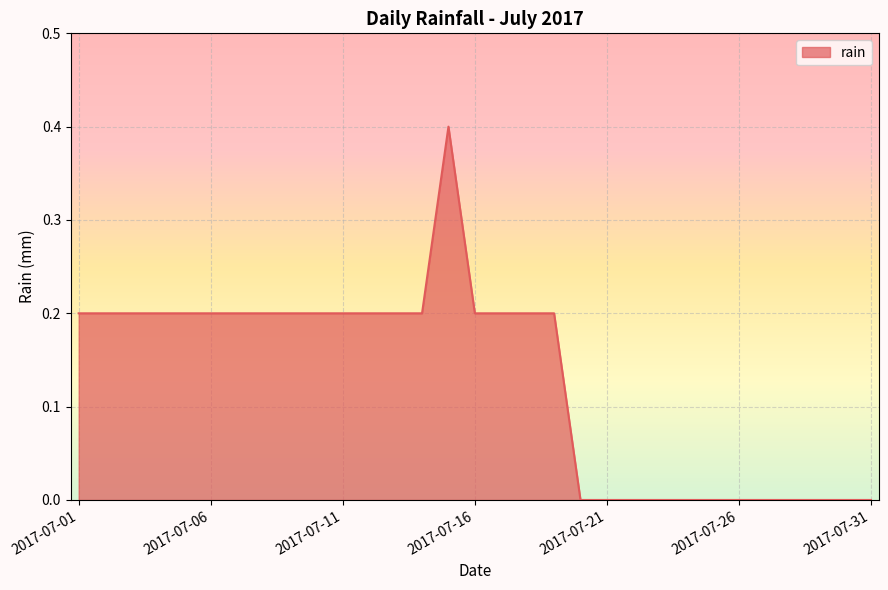

What is the greatest value displayed?

0.4